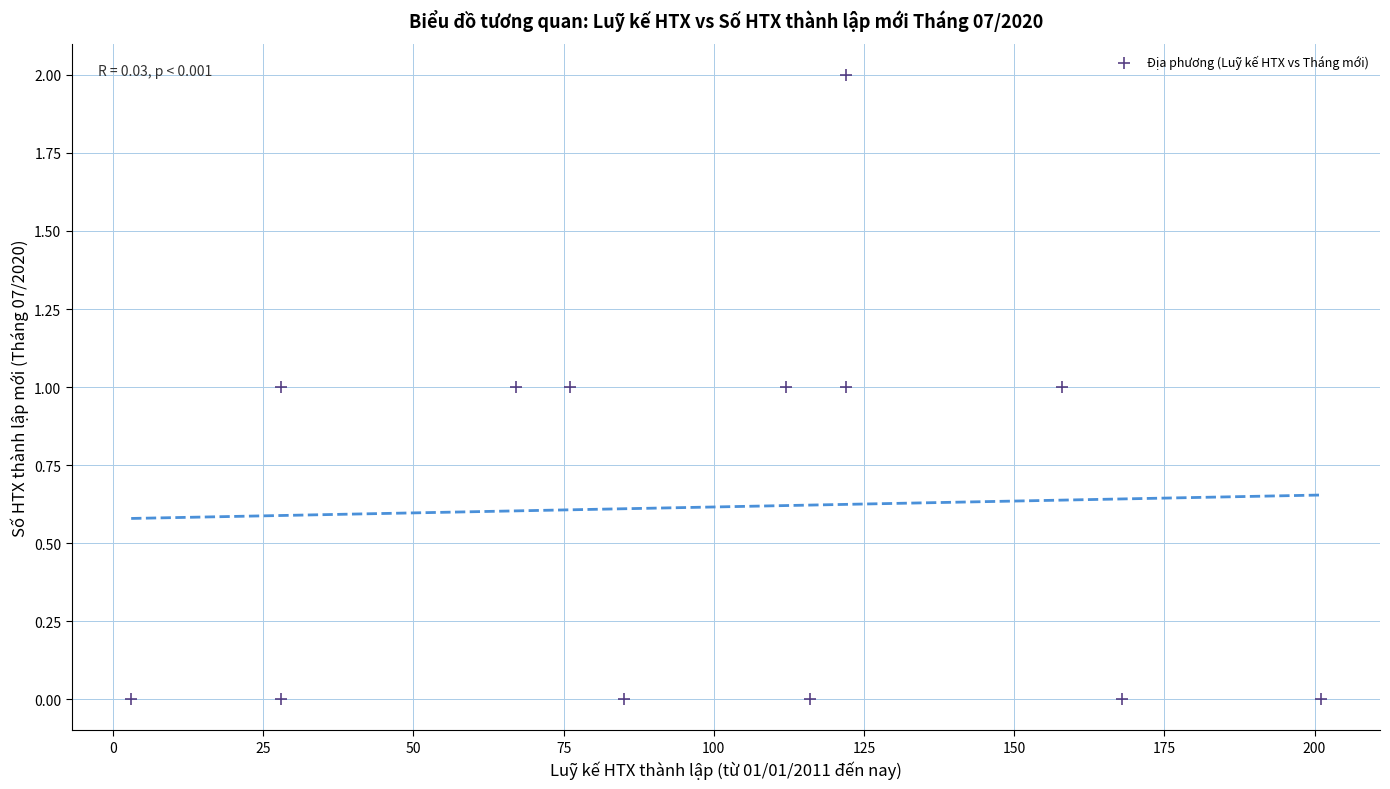

What is the range of X values (max minus min)?

198